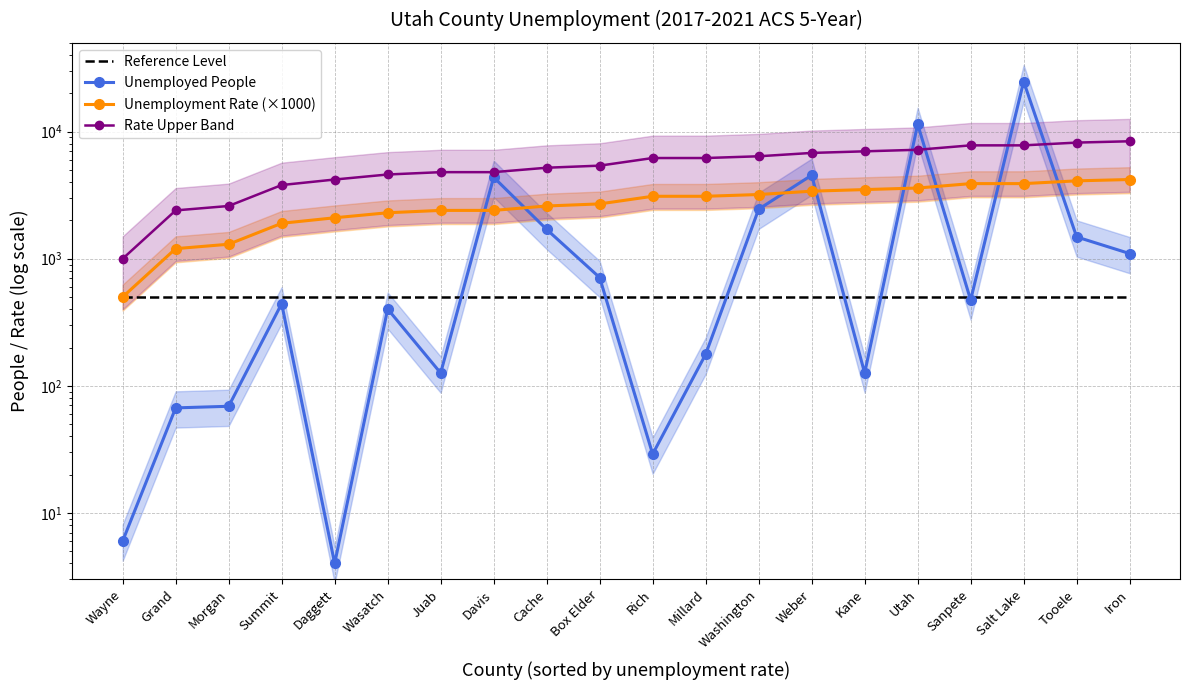

At which category does Unemployed People reach its first local peak?

Summit